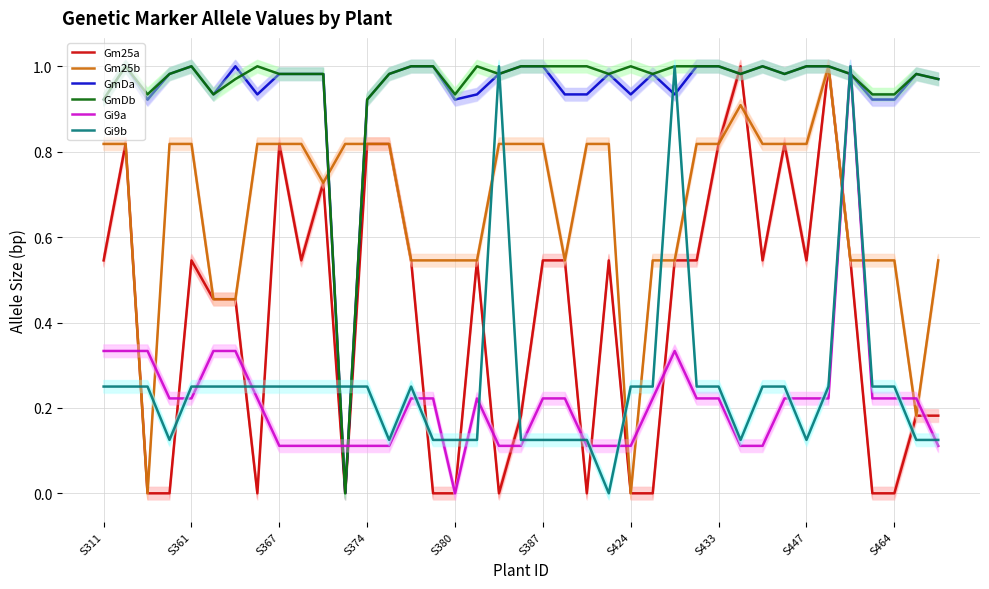

True or false: Gi9a and GmDb intersect in this chart.

True